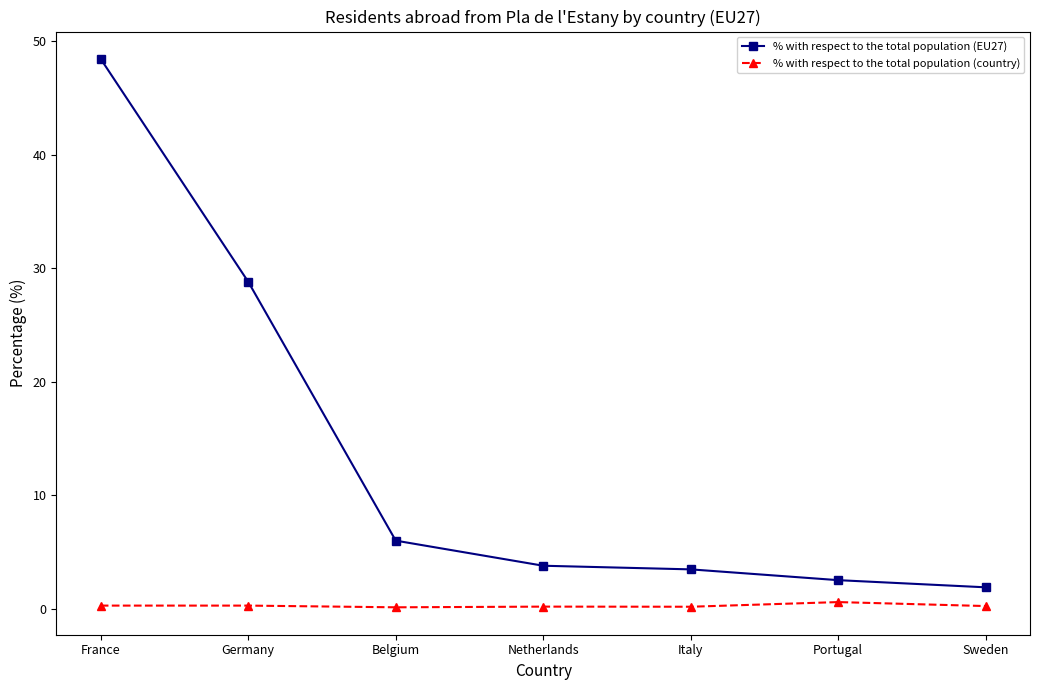

At which label does % with respect to the total population (EU27) first exceed 3?

France